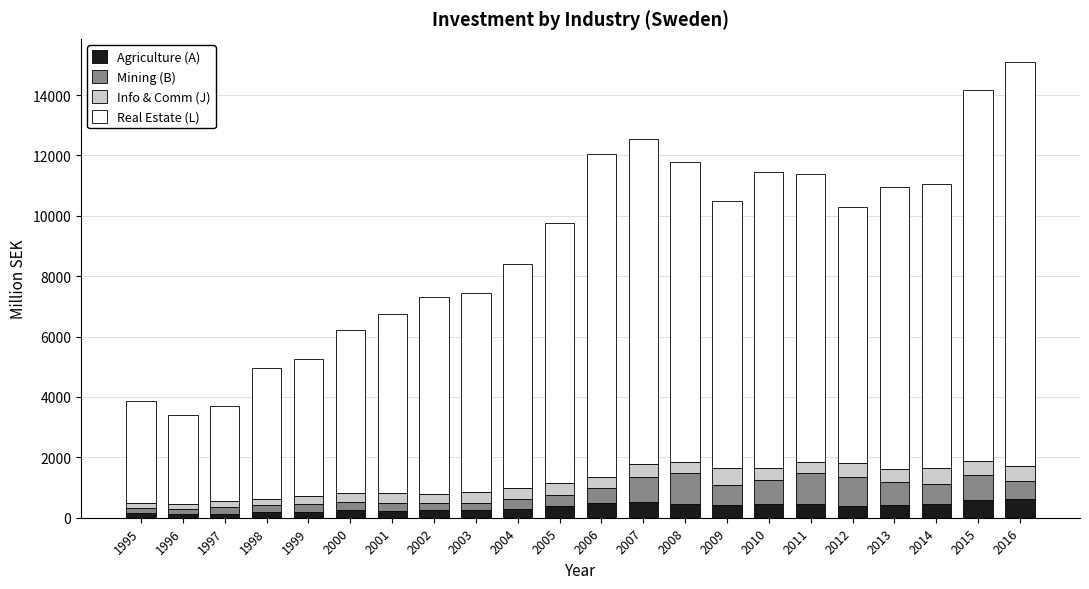

The Agriculture (A) series shows 303 at 2004. True or false?

True